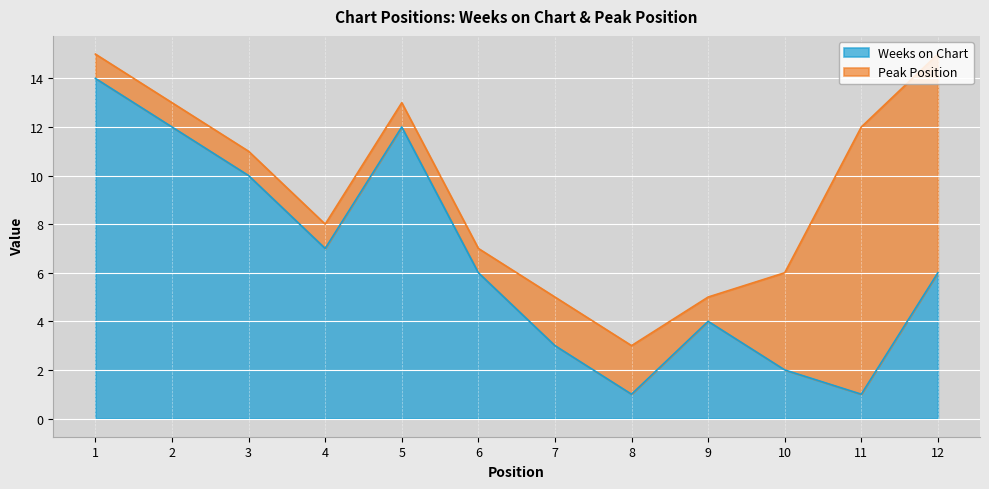

Does the chart display data point markers on the line(s)?

No